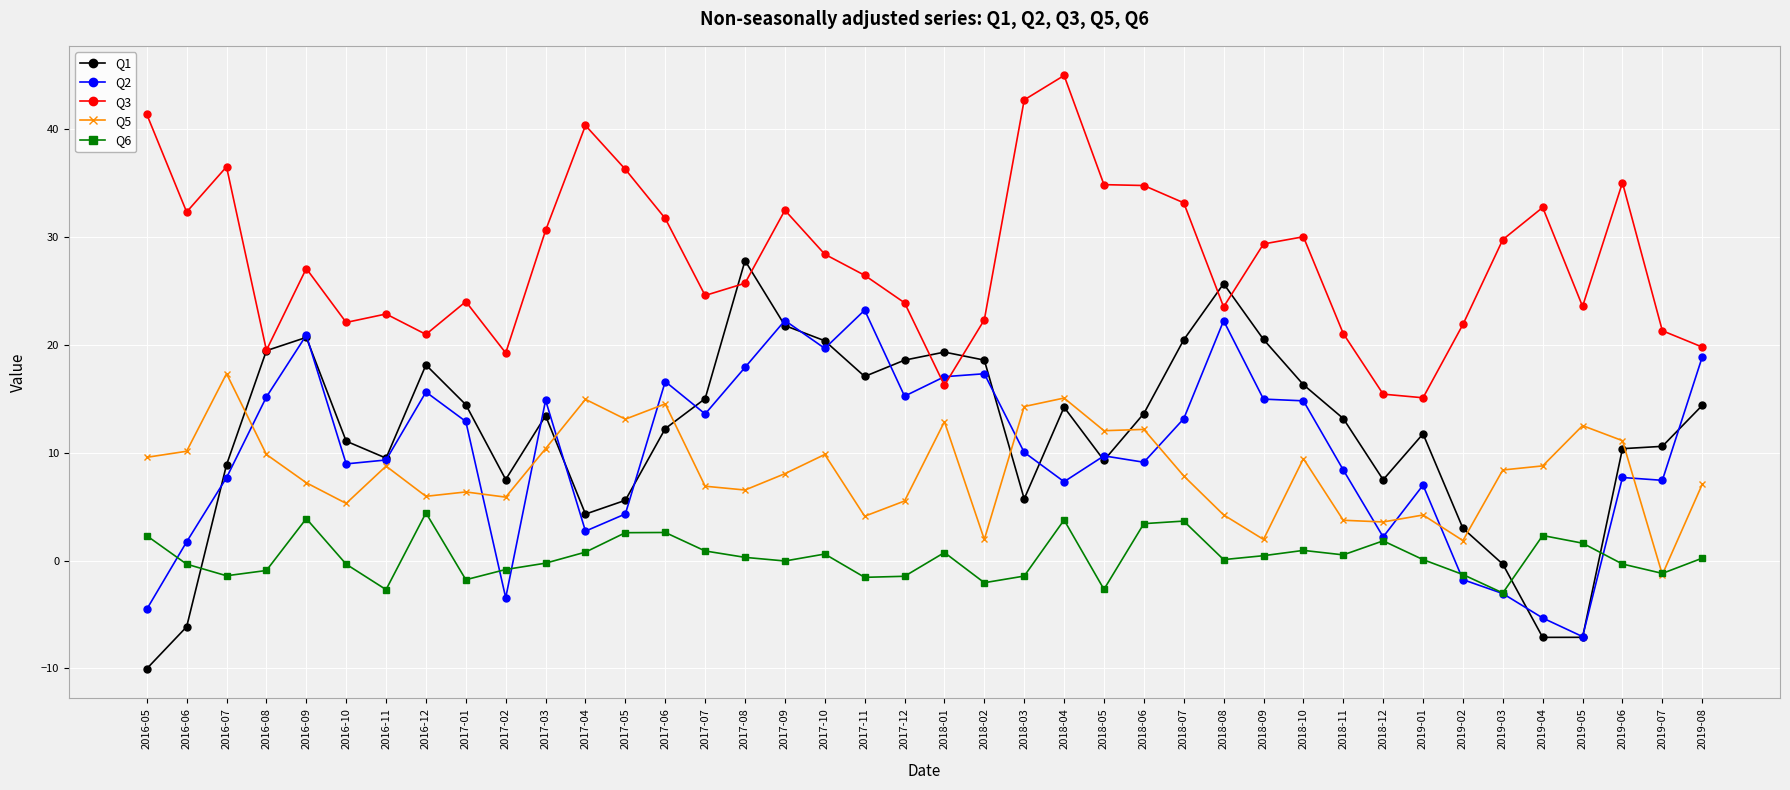

Is the value of Q5 at 2016-10 greater than the value of Q3 at 2016-09?

No